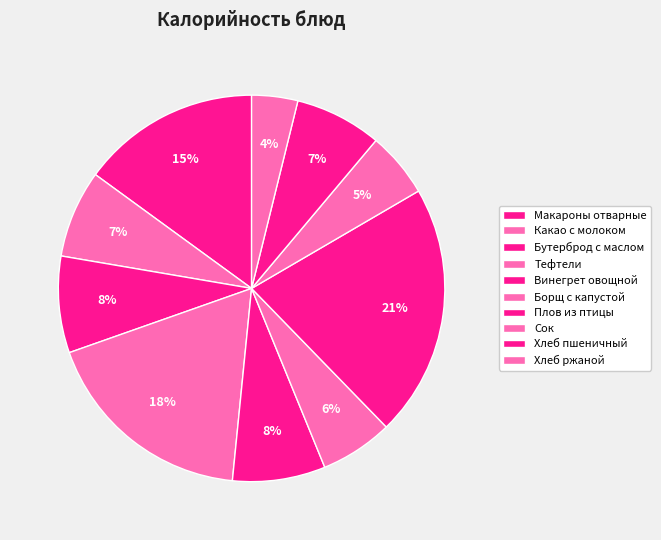

Which category has the smallest portion of the pie?

Хлеб ржаной